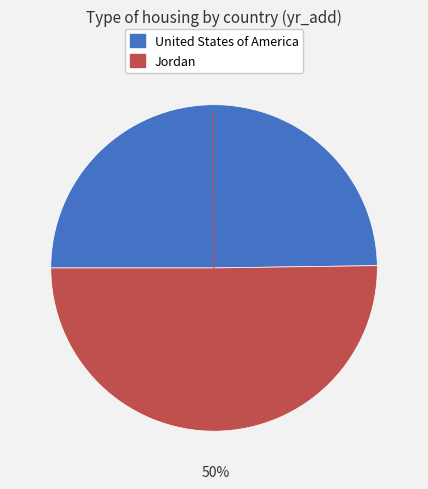

Approximately how many times larger is the value at Jordan compared to United States of America?

1.0